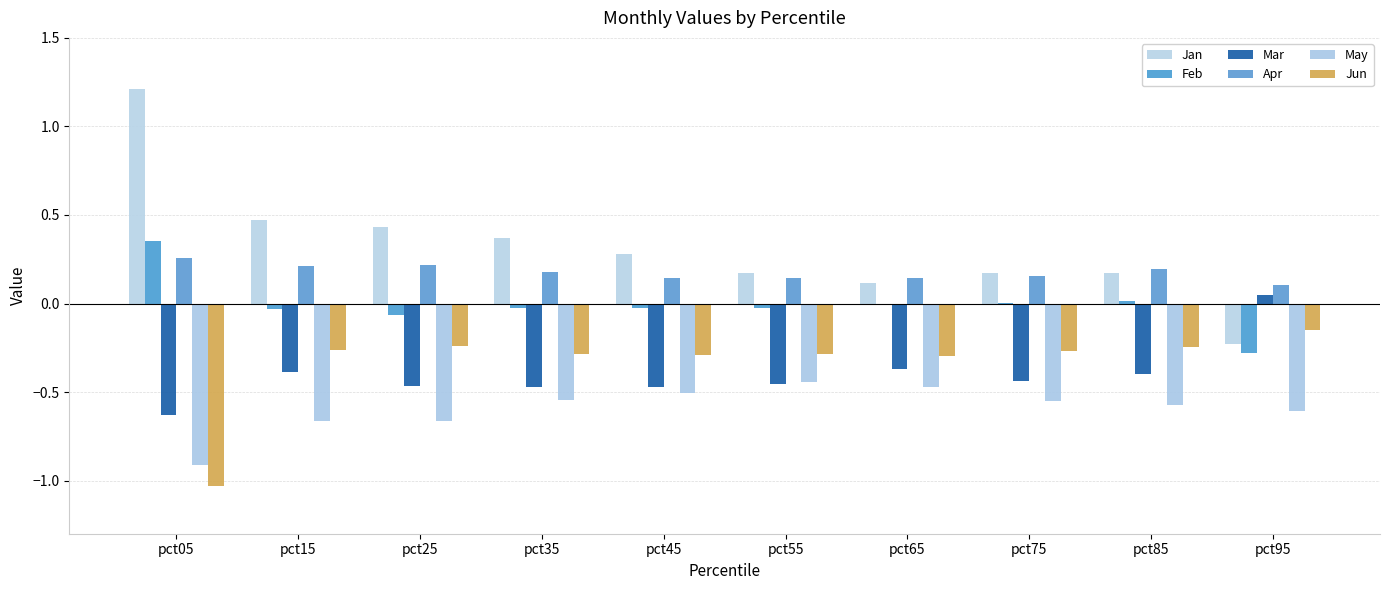

Is the value of Mar at pct85 greater than the value of Jun at pct85?

No